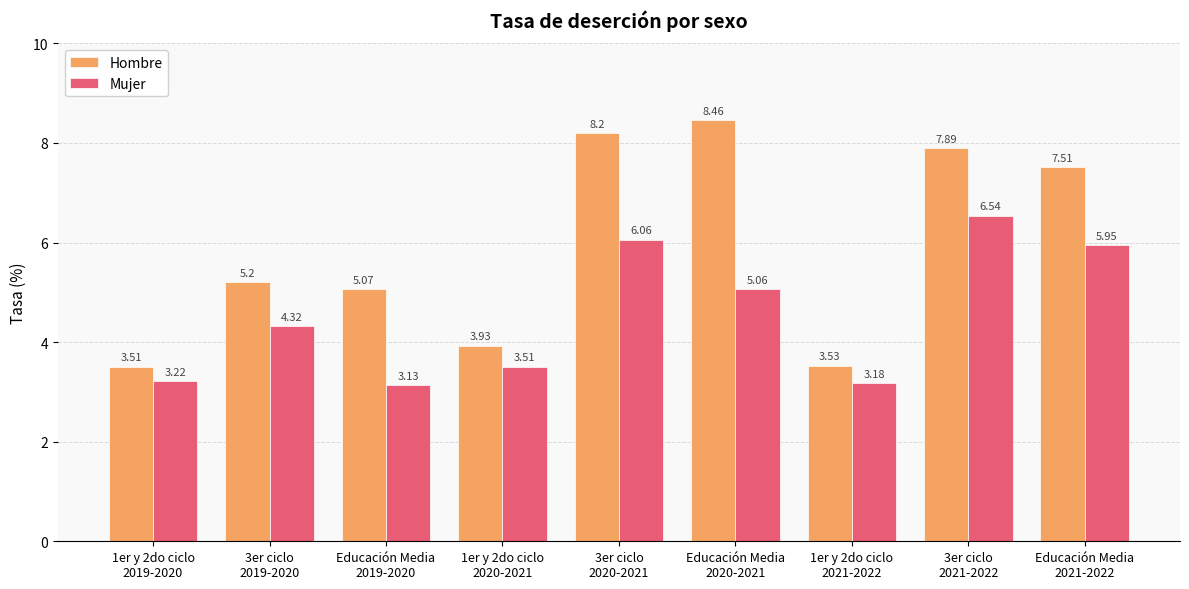

What is the sum of the Mujer values at 1er y 2do ciclo
2021-2022 and 1er y 2do ciclo
2019-2020?

6.4